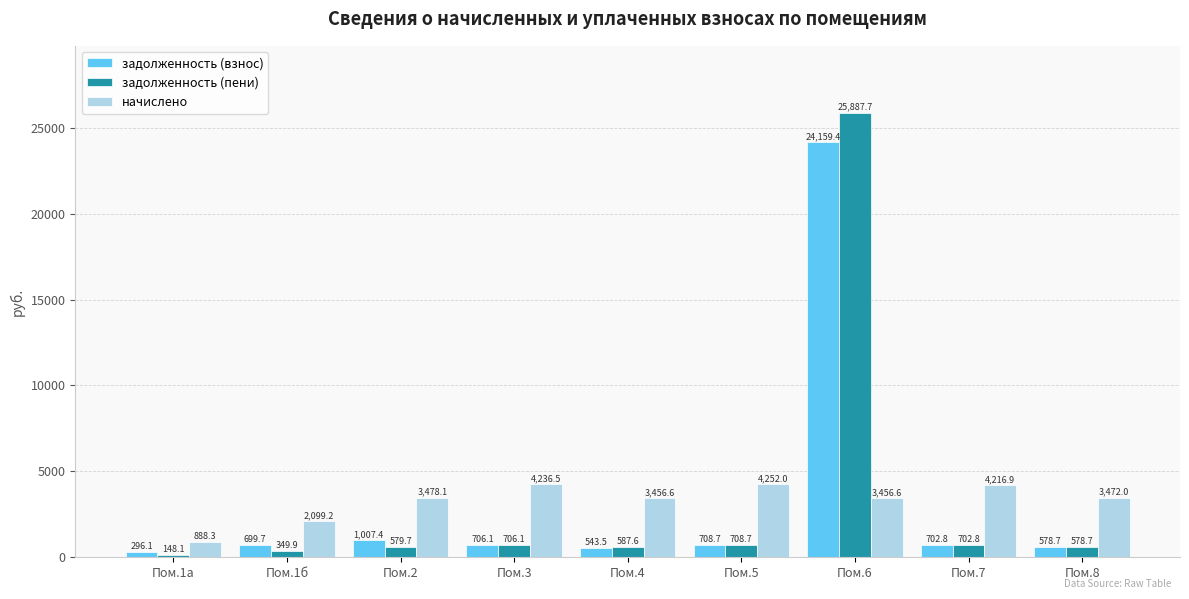

What is the smallest value displayed?

148.1